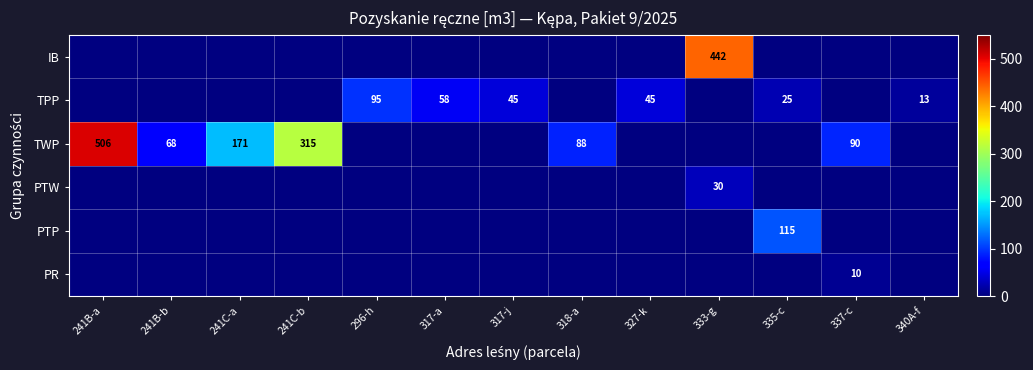

At how many categories does at least one series exceed 190?

3